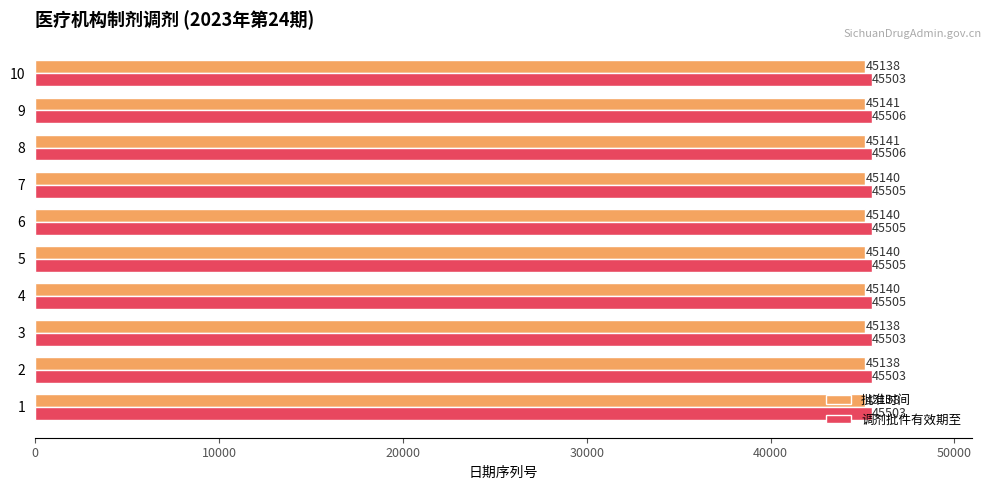

Is it true that 调剂批件有效期至 equals 18492 at 9?

False